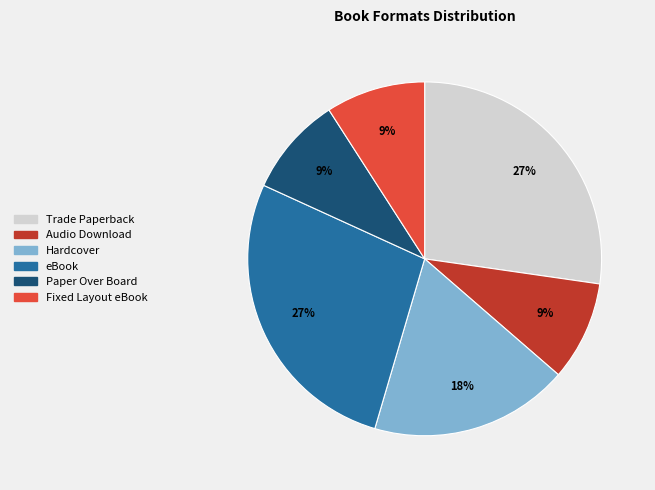

Do Audio Download and Fixed Layout eBook together represent more than half of the pie?

No